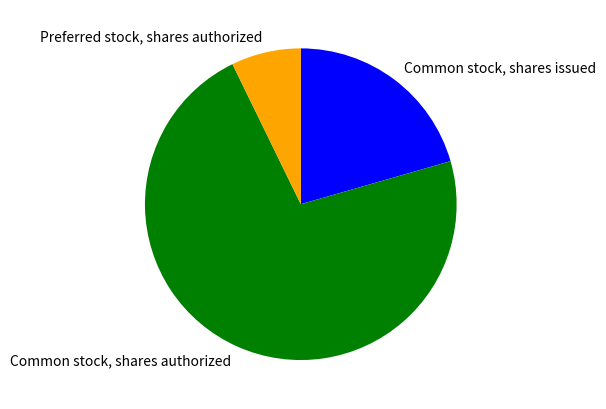

Is there a majority slice in this chart?

Yes